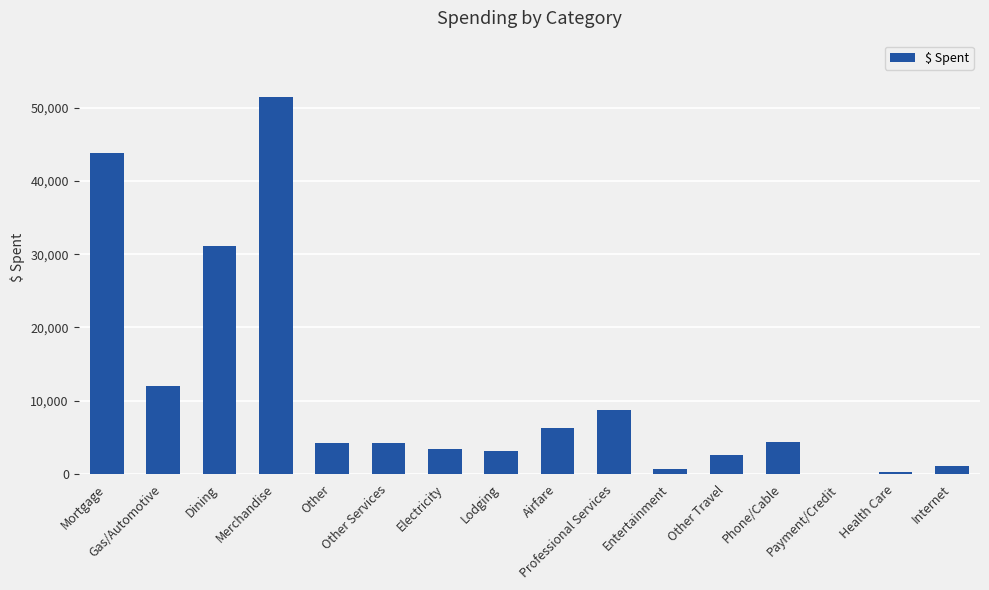

Does the chart contain stacked bars?

No